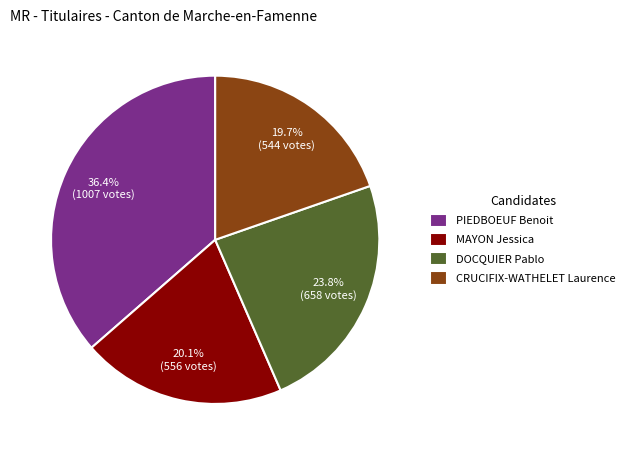

Does MAYON Jessica account for over 50% of the chart?

No